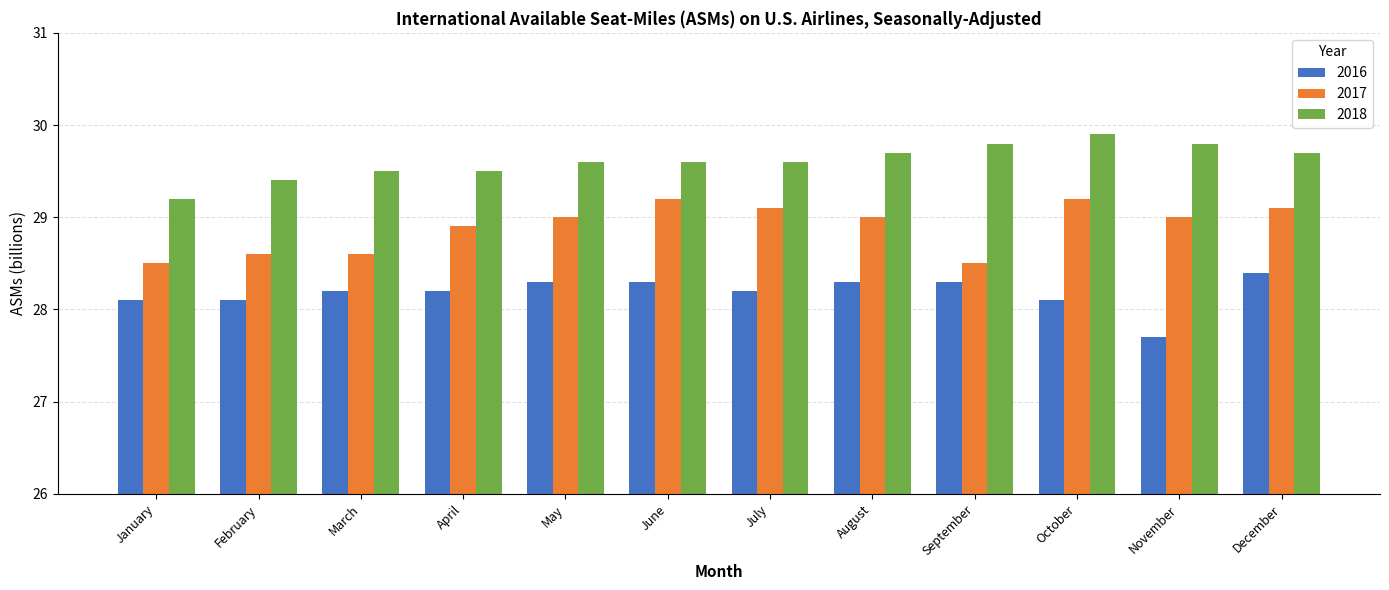

What are all the series names shown in the legend?

2016, 2017, 2018